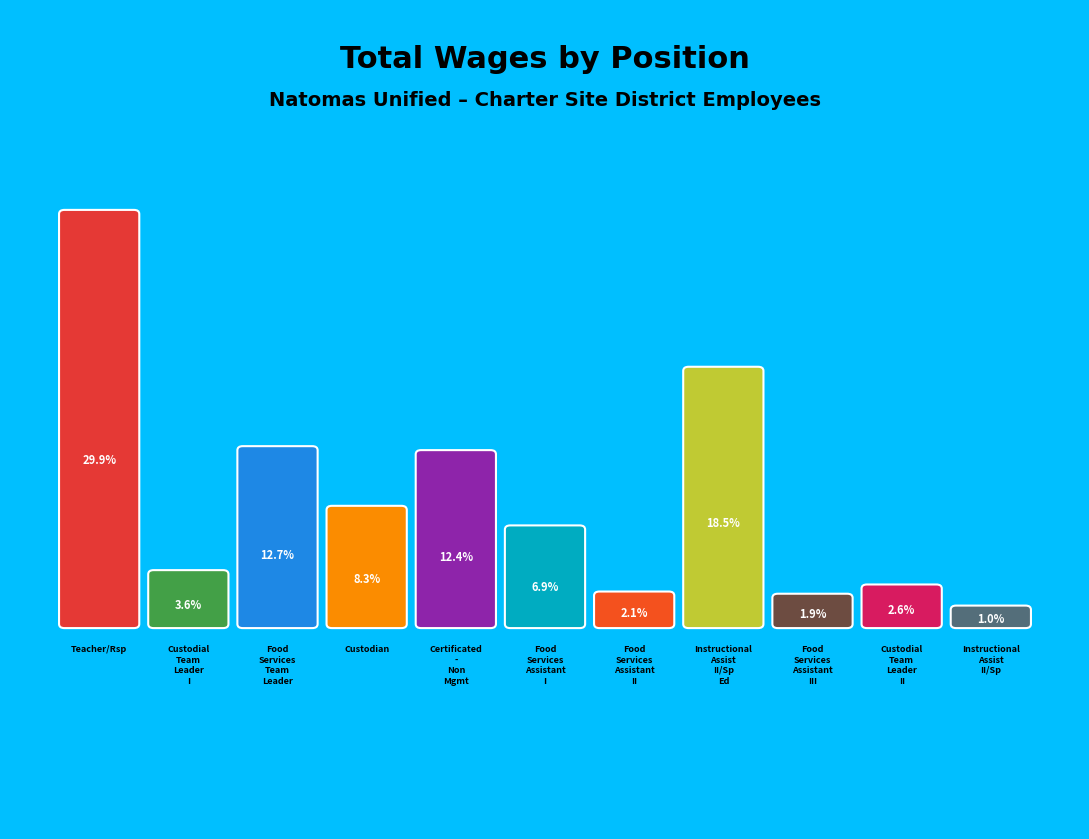

Which slice is the largest?

Teacher/Rsp